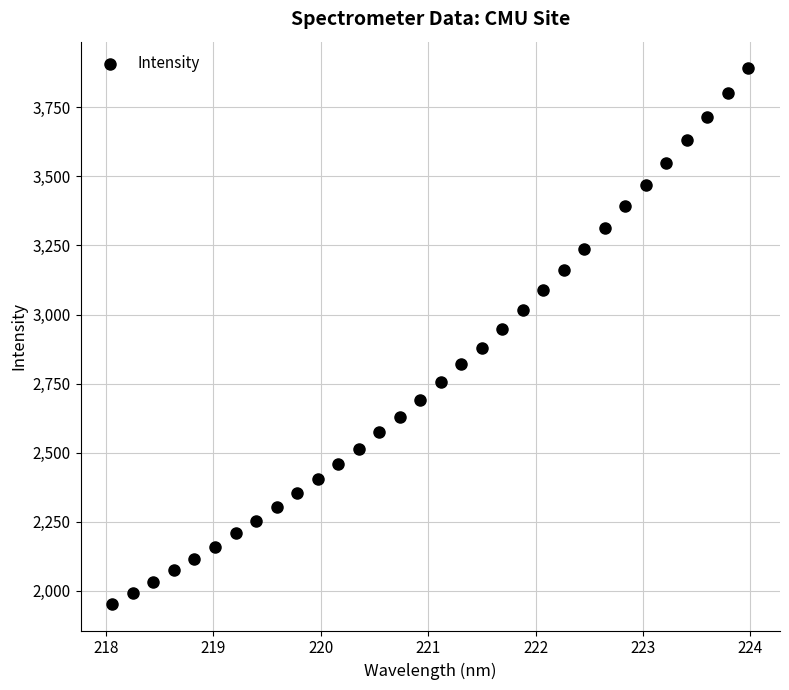

What is the range of X values (max minus min)?

5.9